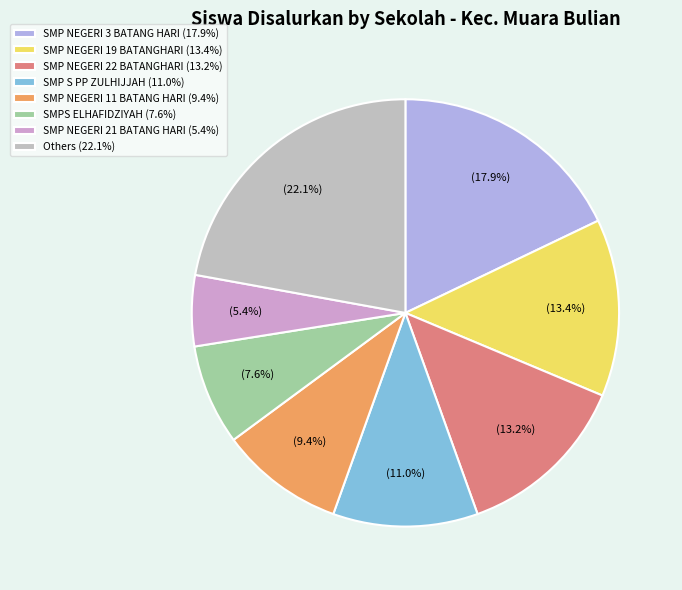

Count the number of slices in the pie.

8